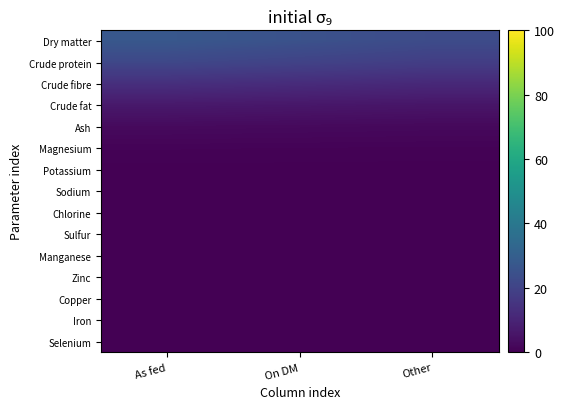

What is the total value across all series at Other?

61.2